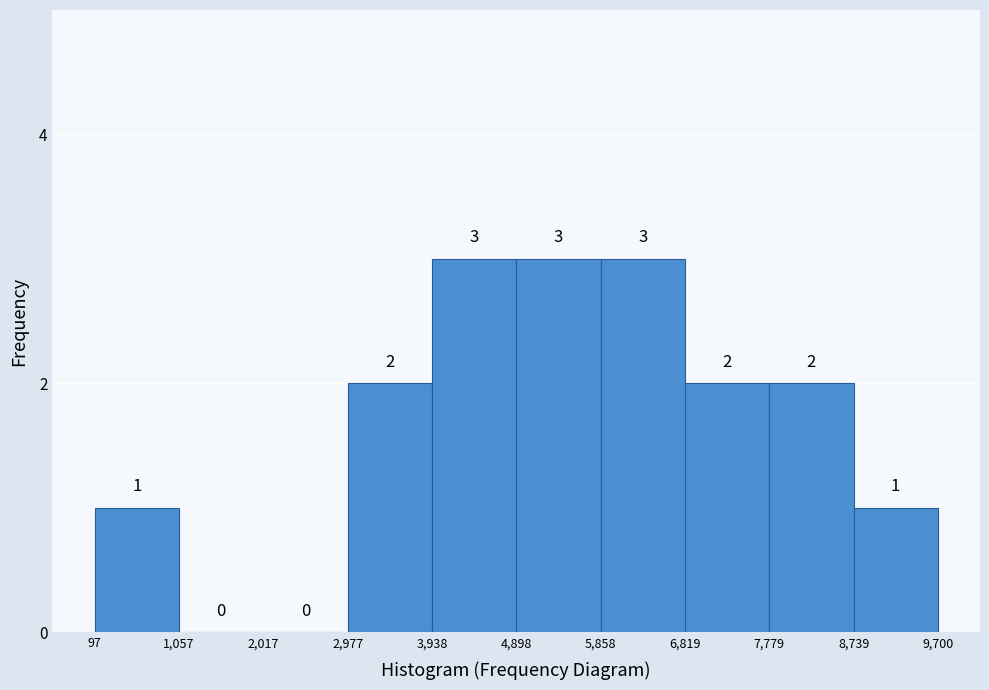

Reading left to right, list every bar in this chart as the range it spans on the x-axis followed by its height.

97 to 1,057: 1
1,057 to 2,017: 0
2,017 to 2,977: 0
2,977 to 3,938: 2
3,938 to 4,898: 3
4,898 to 5,858: 3
5,858 to 6,819: 3
6,819 to 7,779: 2
7,779 to 8,739: 2
8,739 to 9,700: 1